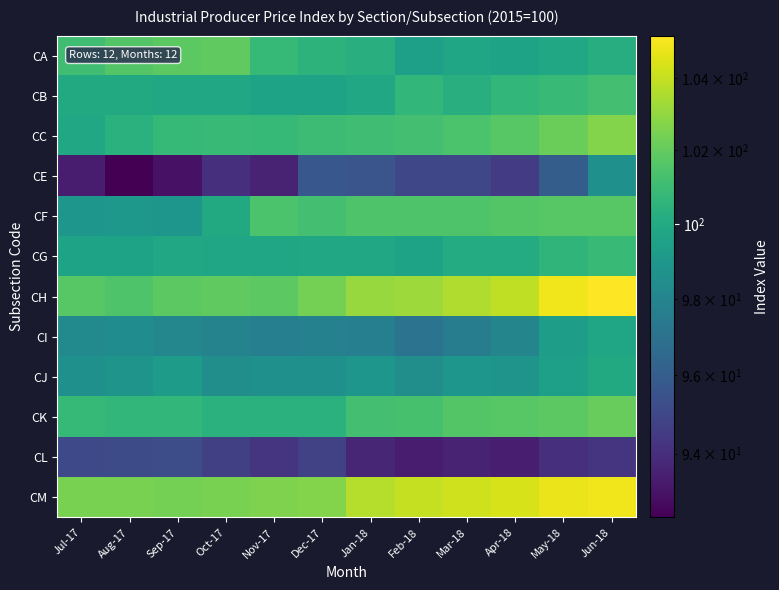

At how many categories does at least one series exceed 95?

12